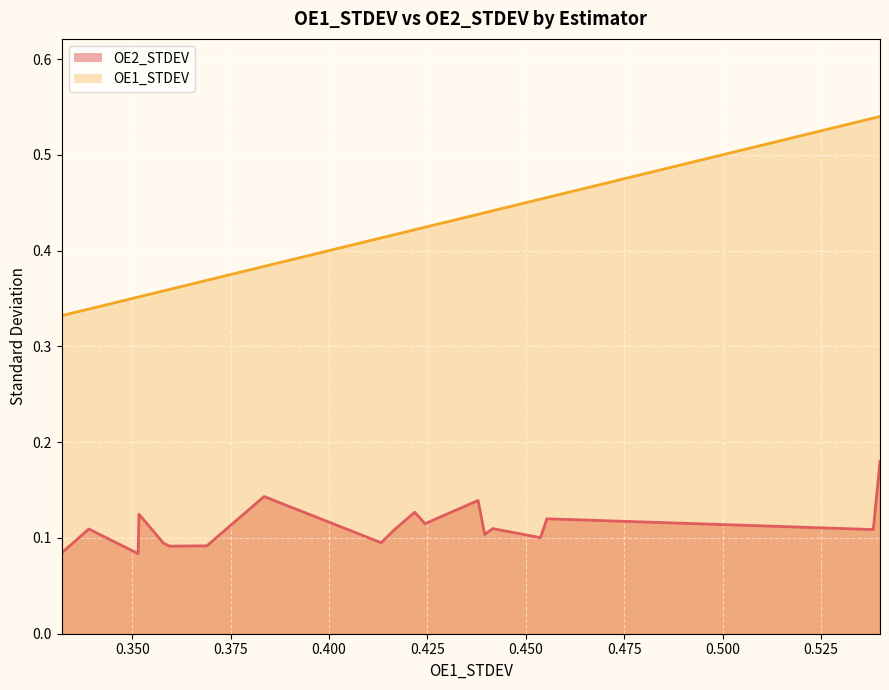

Which series has the largest total across all categories?

OE1_STDEV